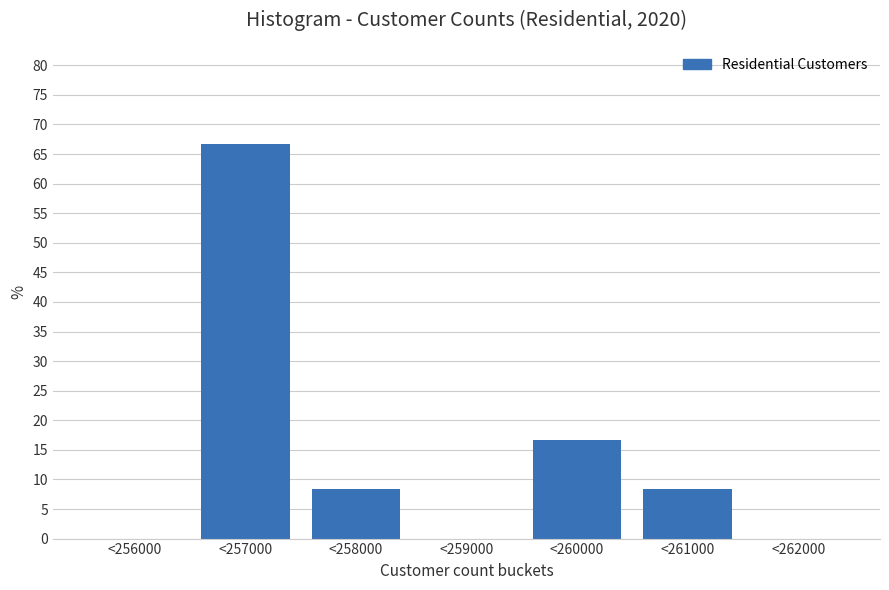

Reading left to right, list all the values displayed in this chart.

<256000=0.0	<257000=66.7	<258000=8.3	<259000=0.0	<260000=16.7	<261000=8.3	<262000=0.0